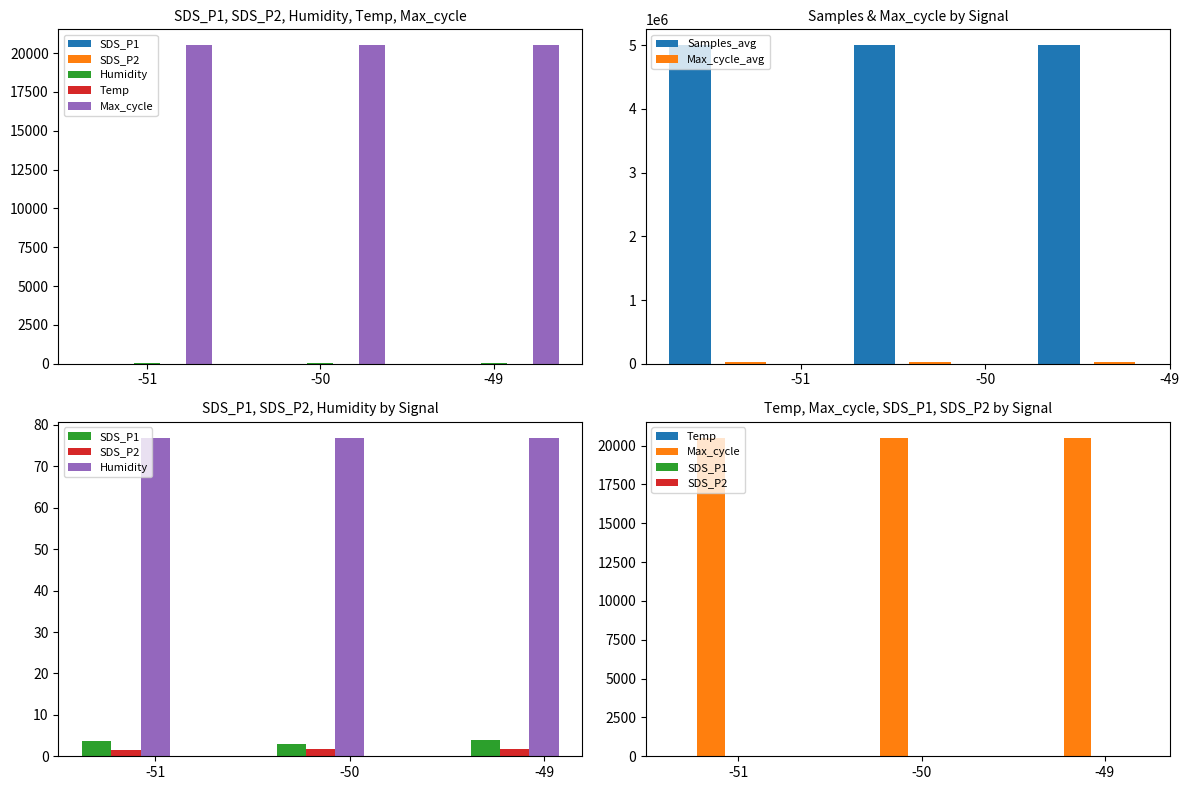

What is the sum of all Samples_avg values?

14987435.3